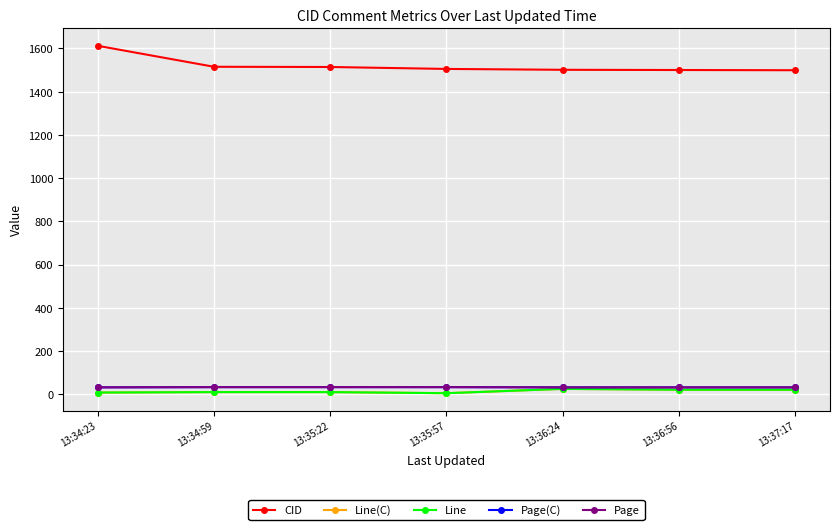

Where is Line(C) nearest to the value 15?

13:34:59